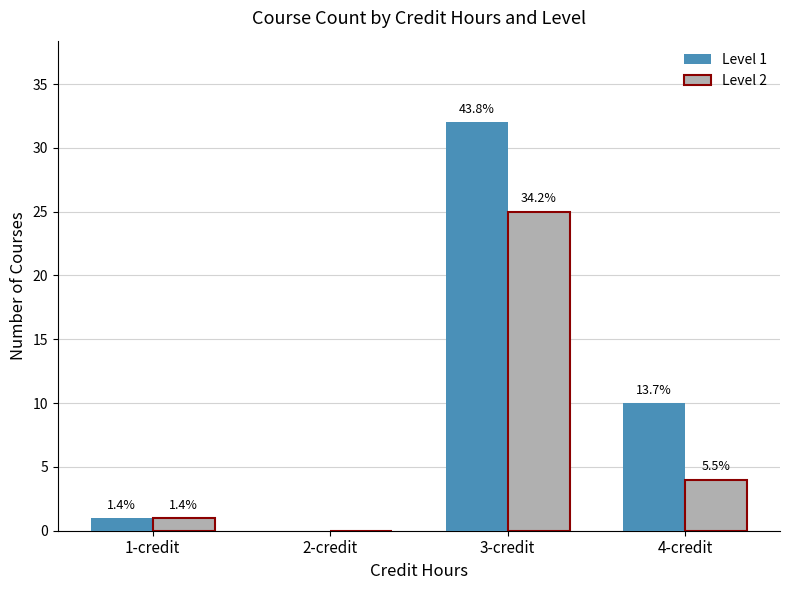

Which series has the largest total across all categories?

Level 1